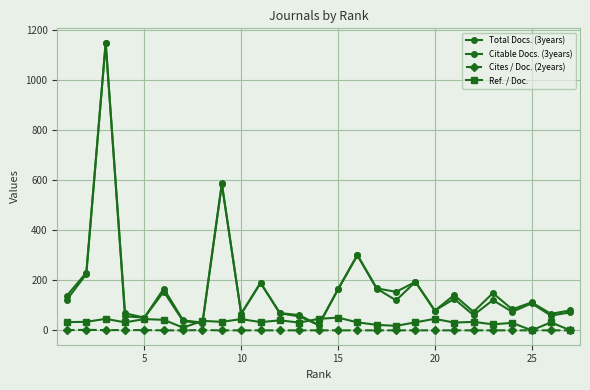

Does the chart have visible grid lines?

Yes